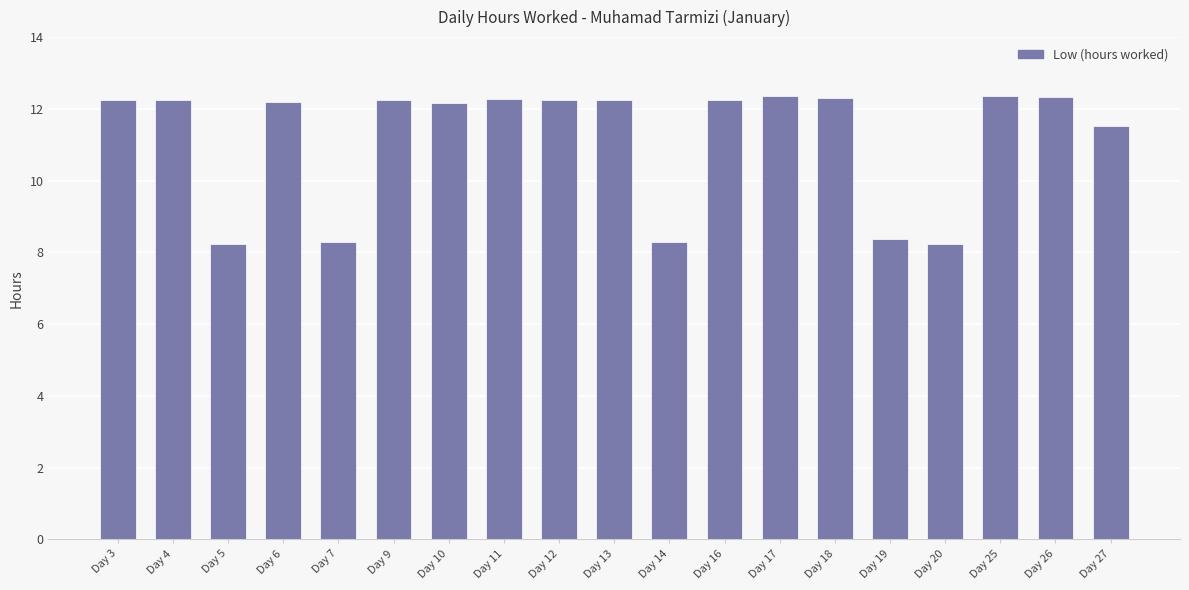

The value at Day 18 is 17.3. True or false?

False